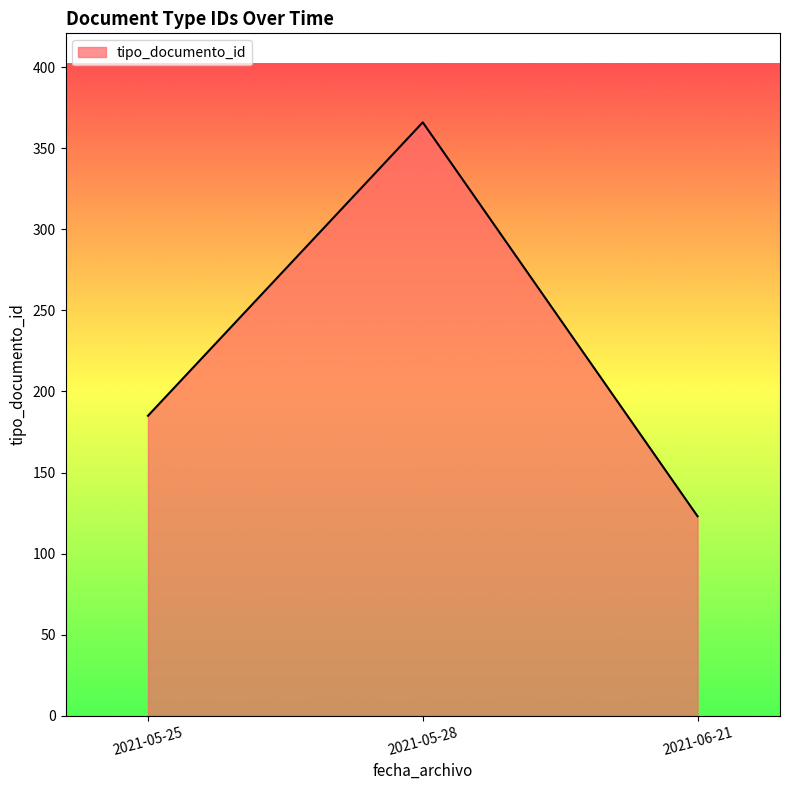

Reading left to right, list all the values displayed in this chart.

2021-05-25=185	2021-05-28=366	2021-06-21=123